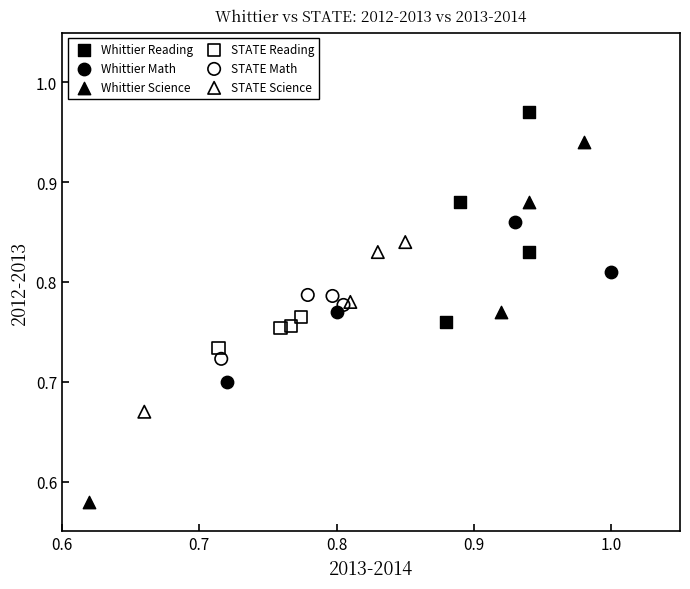

Which series has the widest spread of Y values?

Whittier Science